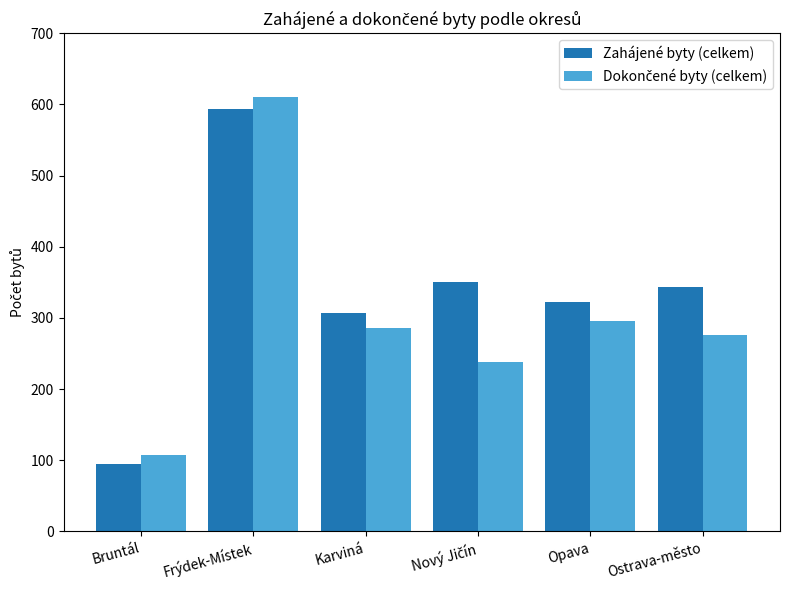

What is the spread (max minus min) of values at Bruntál?

12